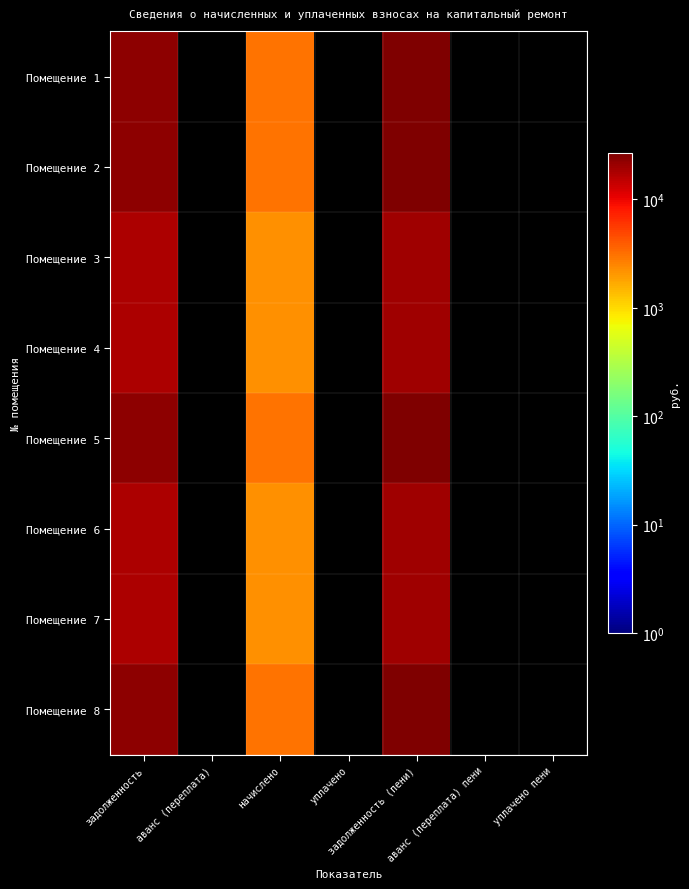

How many data points does each series have?

7